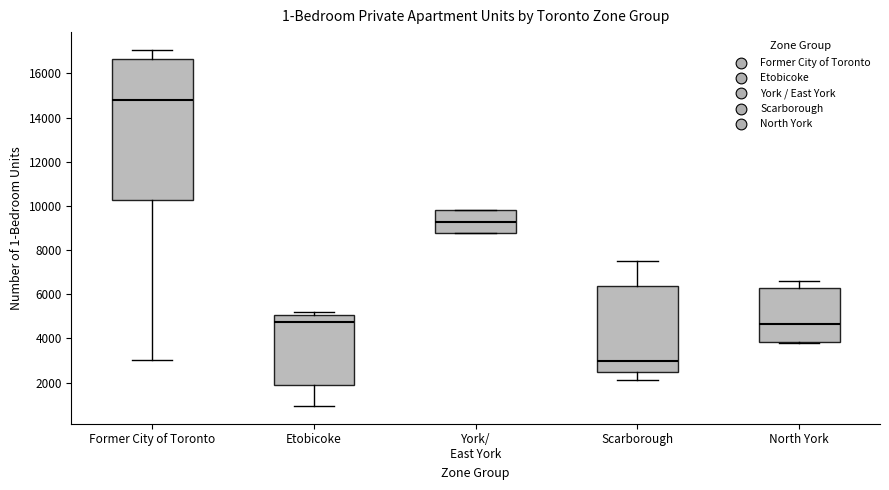

Which box's median line is the lowest?

Scarborough